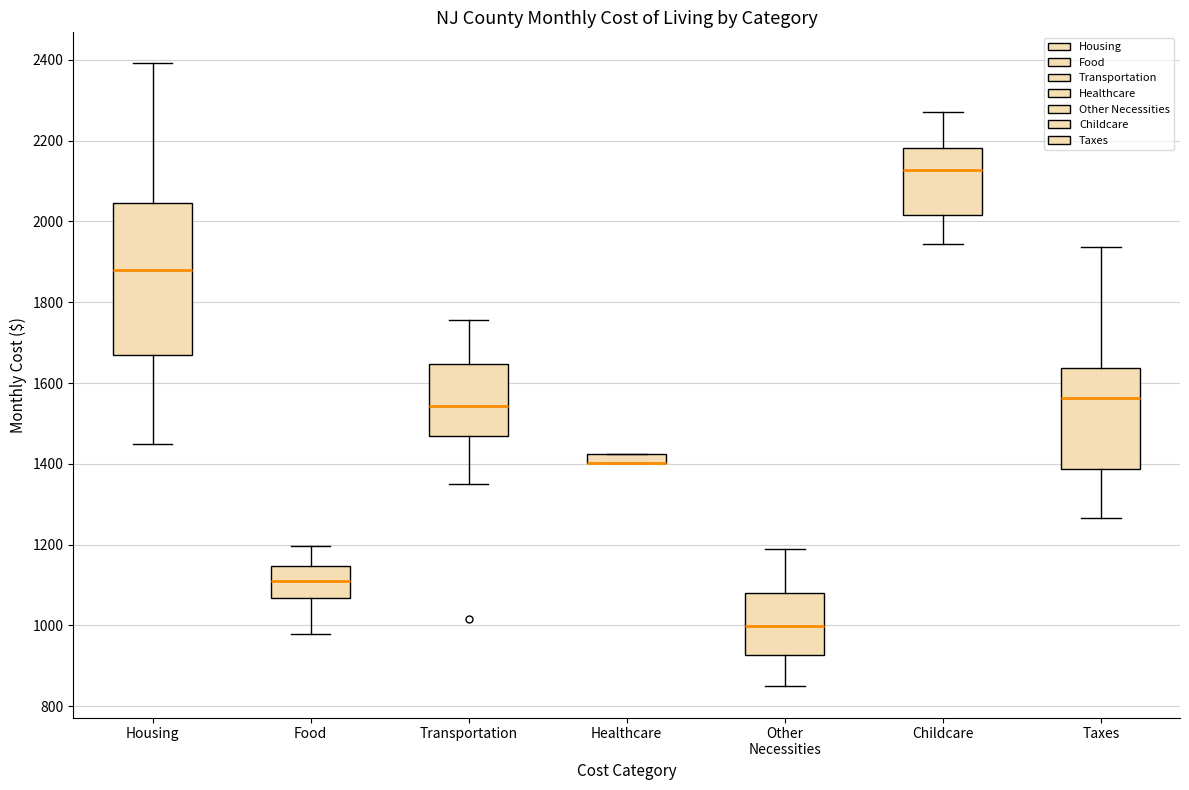

Comparing the boxes themselves (not the whiskers), which one is the tallest?

Housing